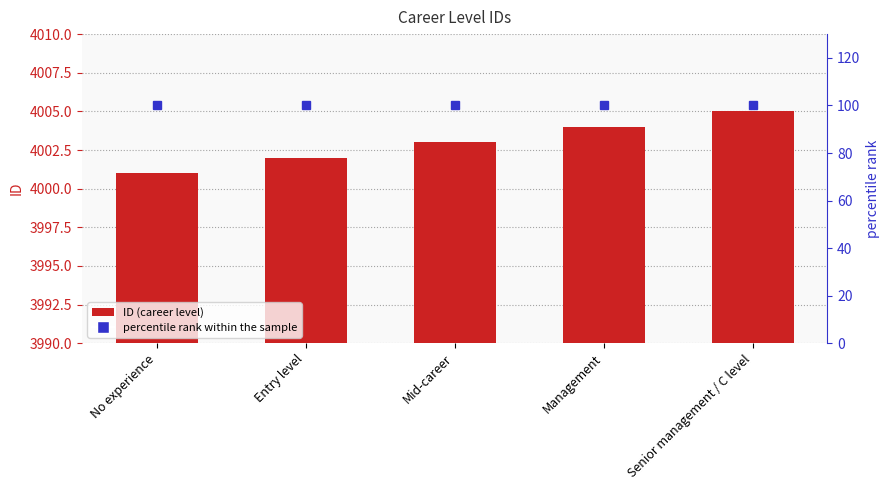

Rank the series by their average value, from highest to lowest.

ID, percentile rank within the sample